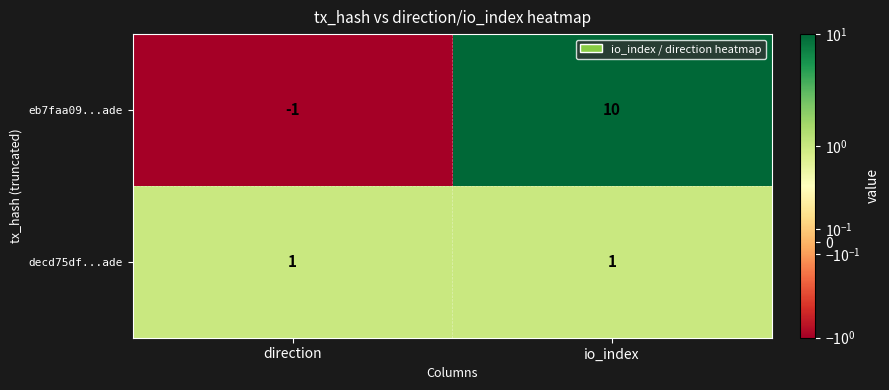

Which category has the lowest value across all series?

direction